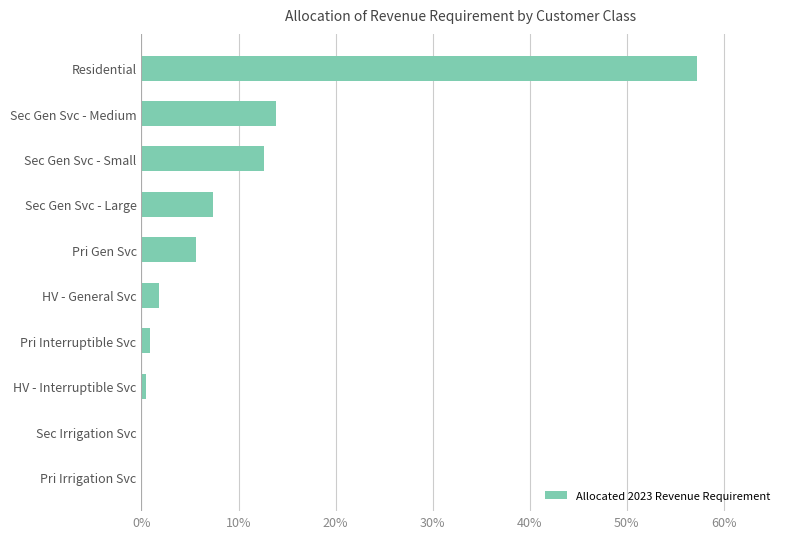

What is the maximum value shown in the chart?

57.2